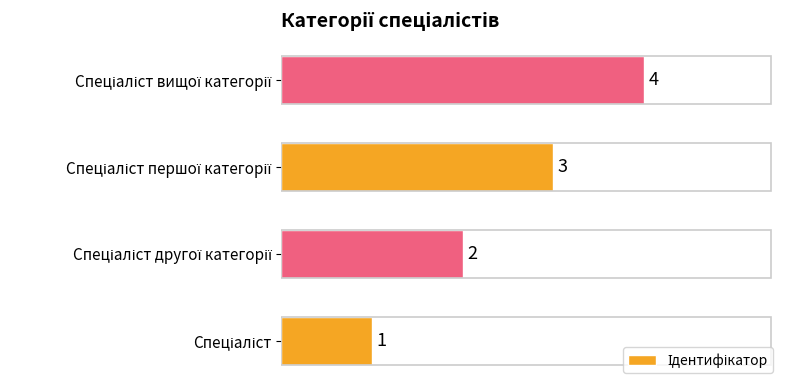

What is the difference between the second highest and second lowest values?

1